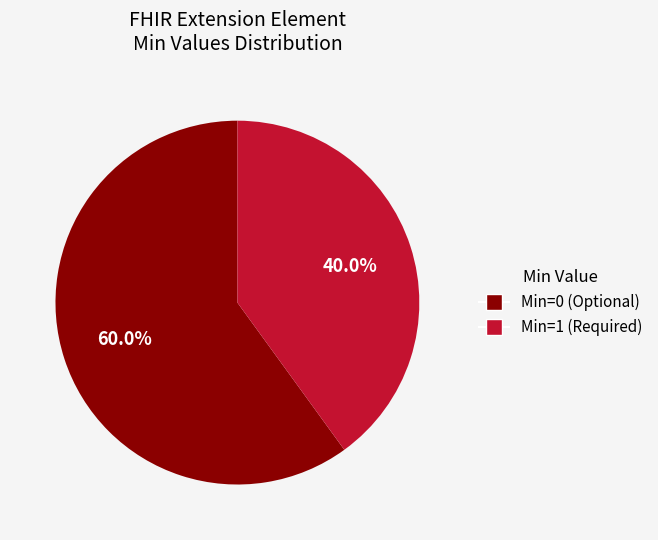

Which category has the smallest portion of the pie?

Min=1 (Required)